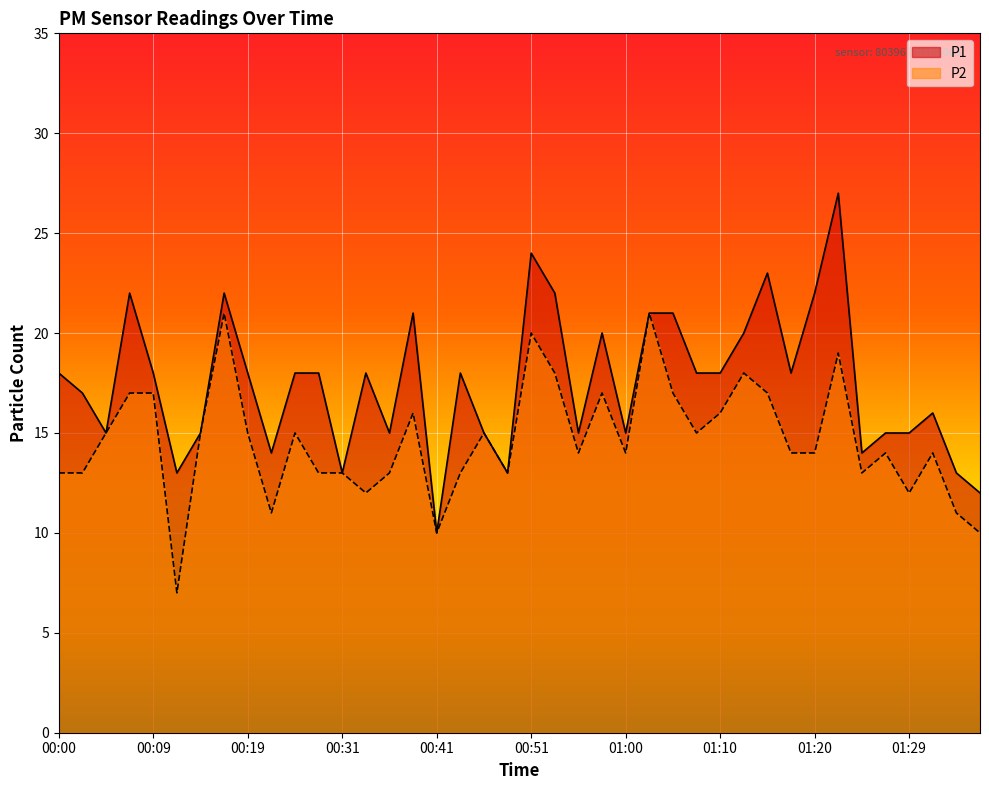

What is the value of the P1 point at the 23rd from the left?

15